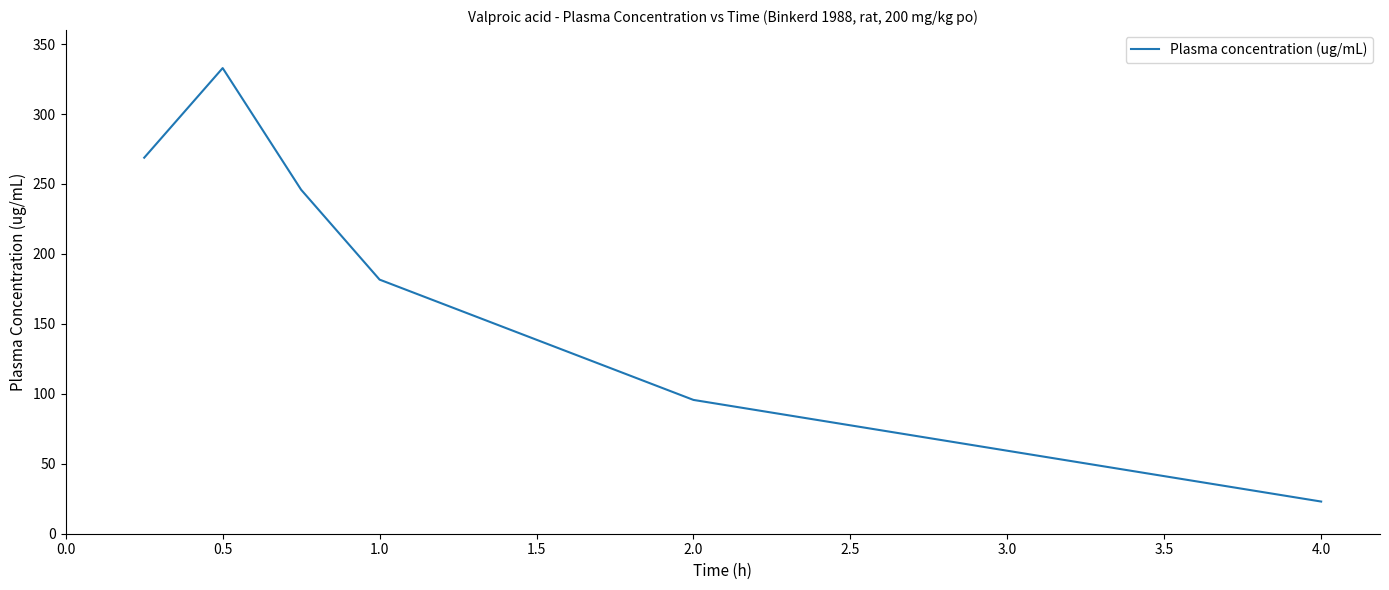

What is the maximum value shown in the chart?

332.8